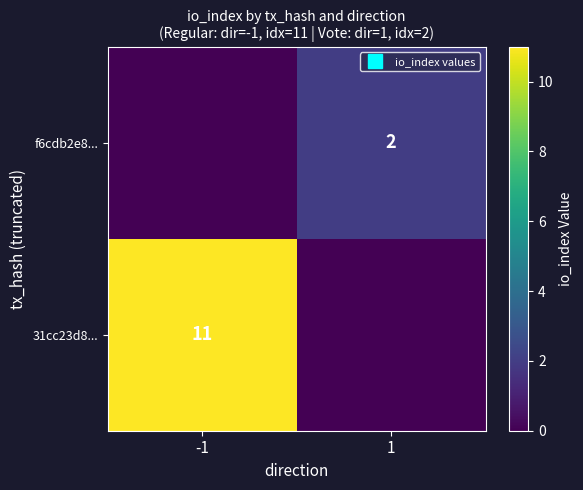

Rank the series by their average value, from lowest to highest.

f6cdb2e8..., 31cc23d8...